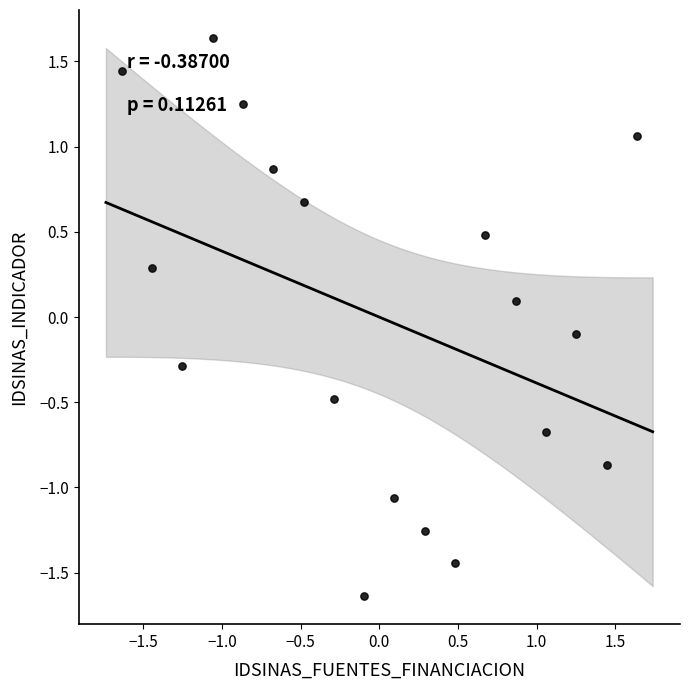

What is the range of Y values (max minus min)?

3.3